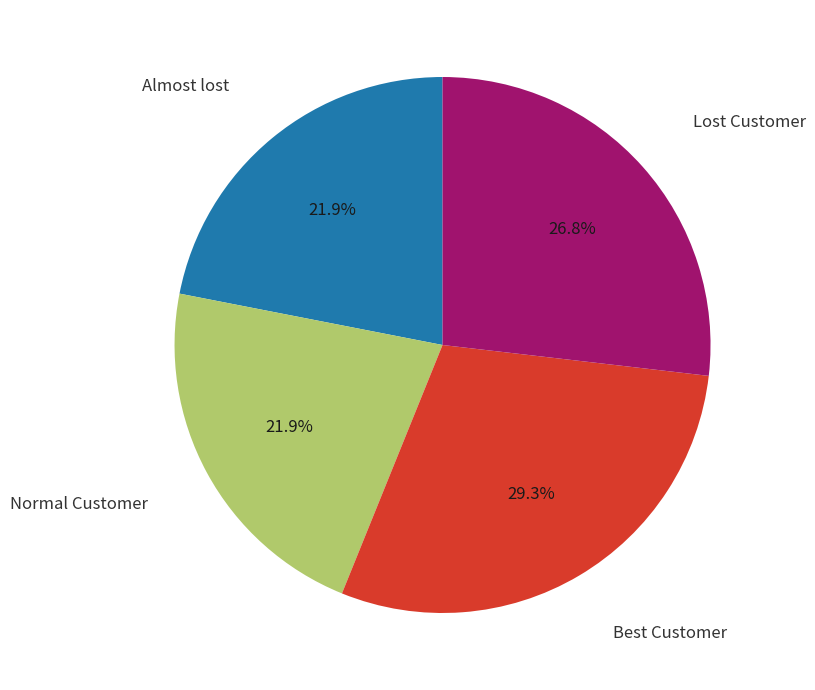

Is there any slice that represents more than half of the pie?

No